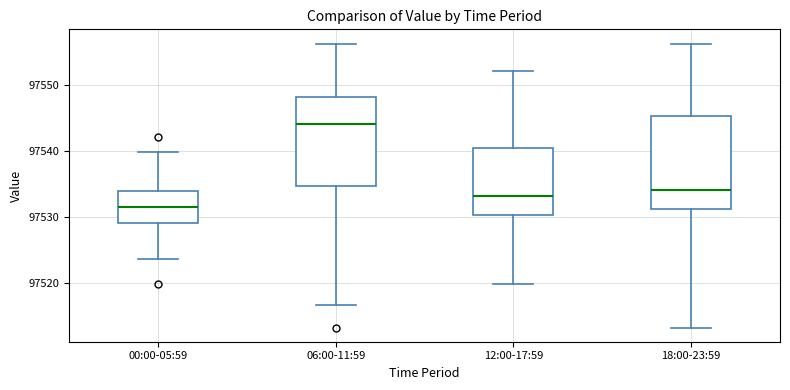

Where does the upper whisker of the box for 00:00-05:59 end on the y-axis? The values are not printed on the chart, so give them approximately, as read against the axis.

97540